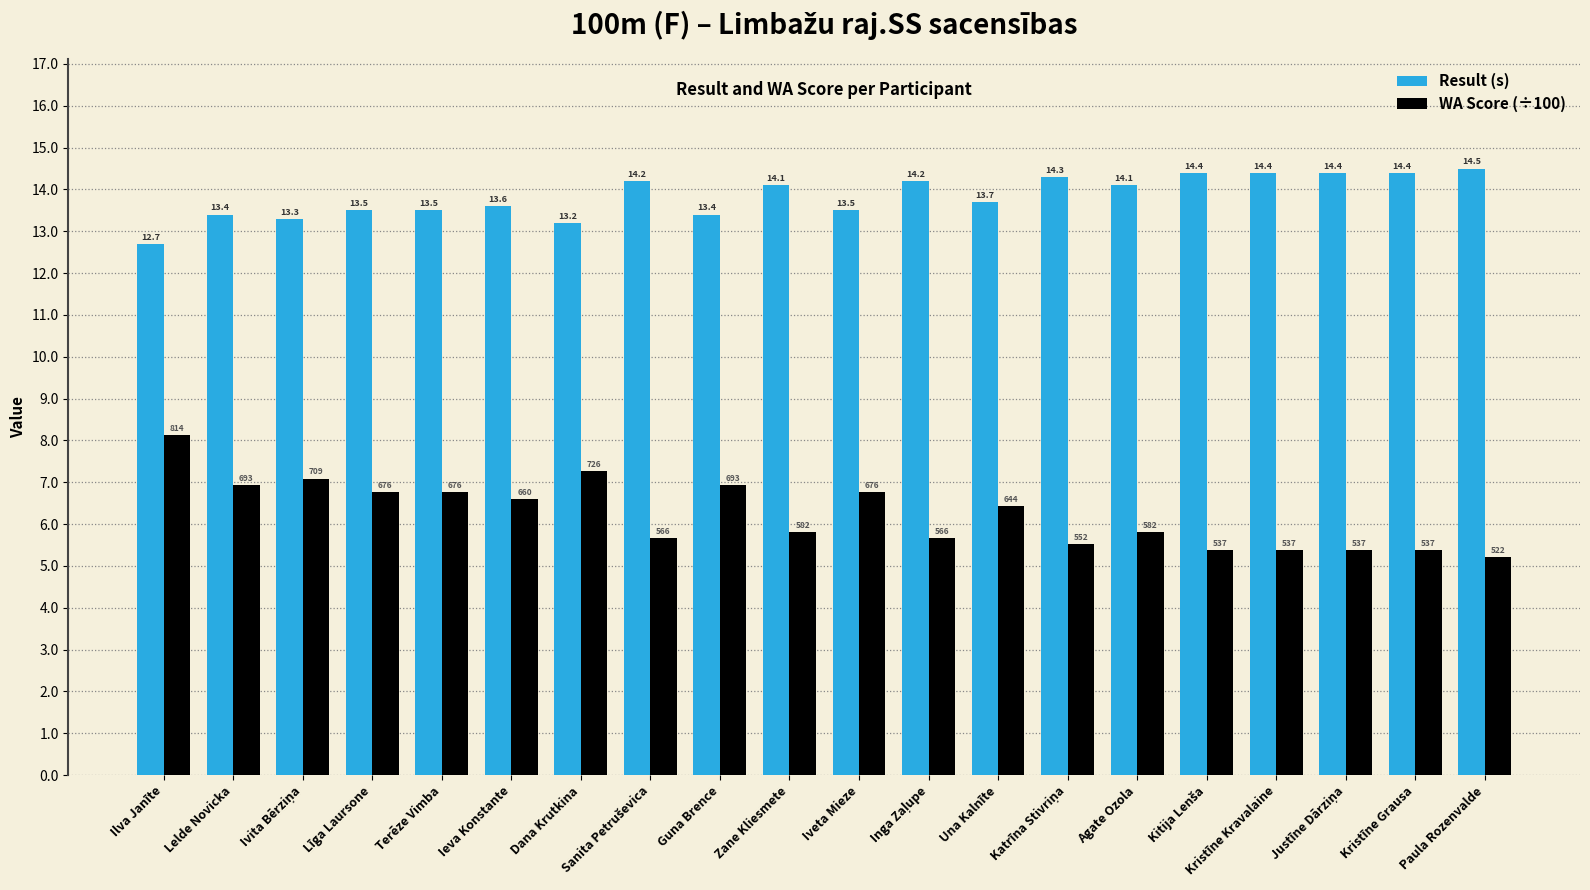

What is the difference between the maximum and minimum values in the Result (s) series?

1.8